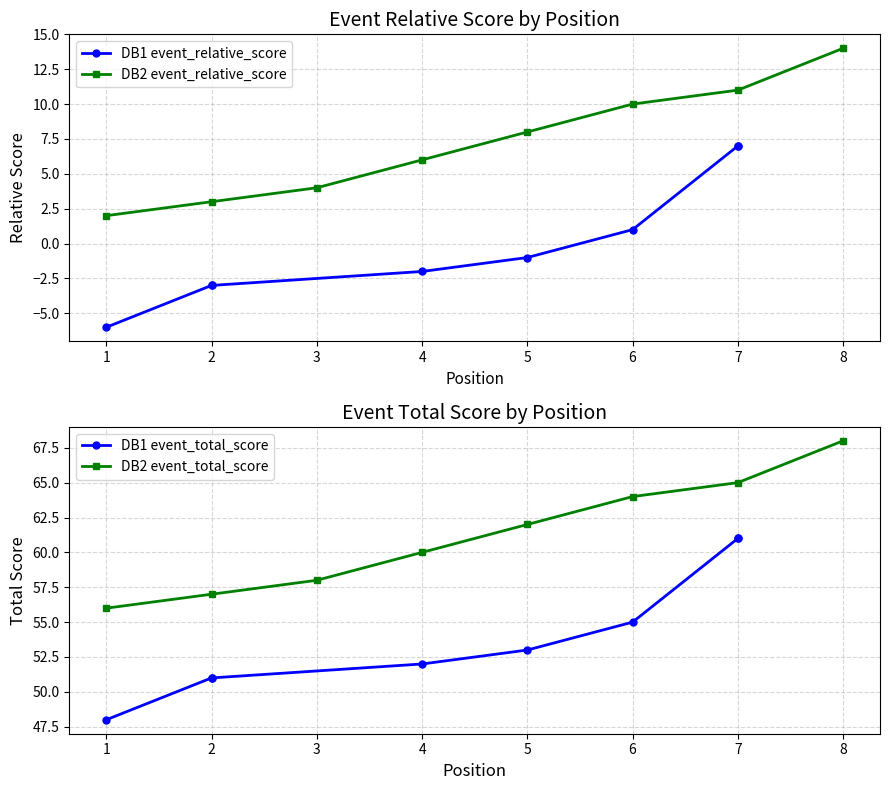

True or false: DB1 event_total_score and DB2 event_total_score intersect in this chart.

False